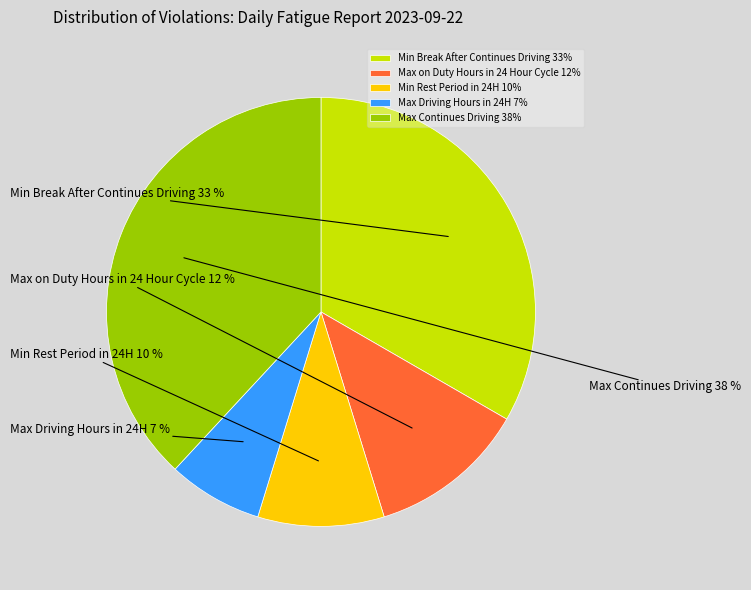

To the nearest percent, what percentage of the pie is Max on Duty Hours in 24 Hour Cycle?

12%